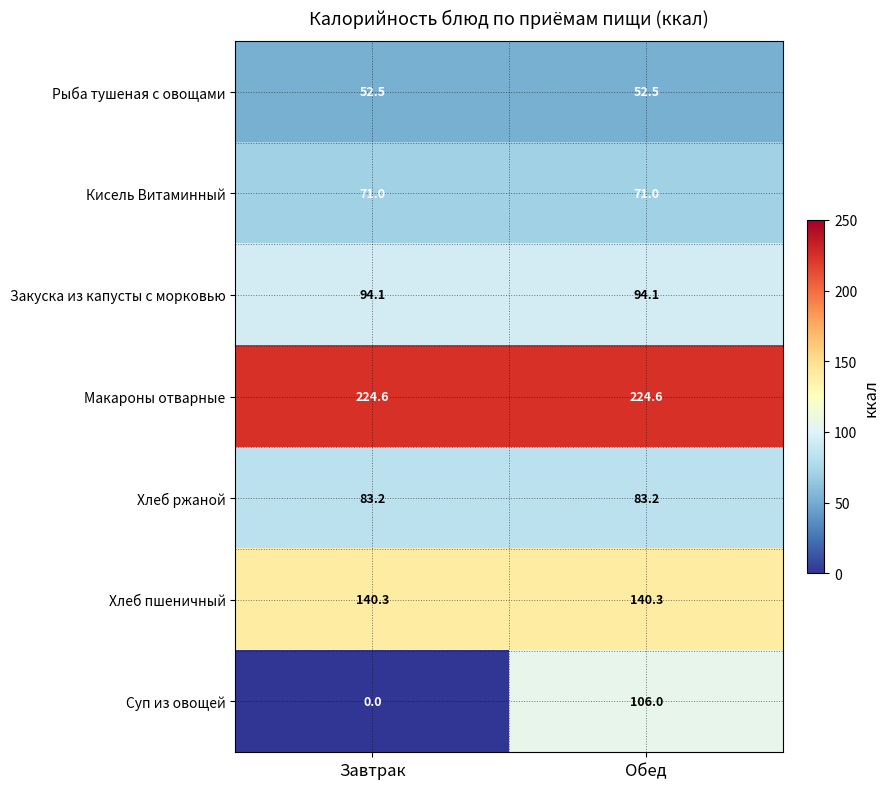

What is the total value across all series at Завтрак?

665.7